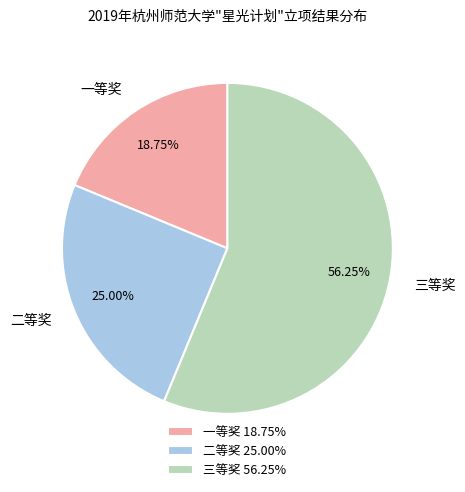

Which slice is the smallest?

一等奖